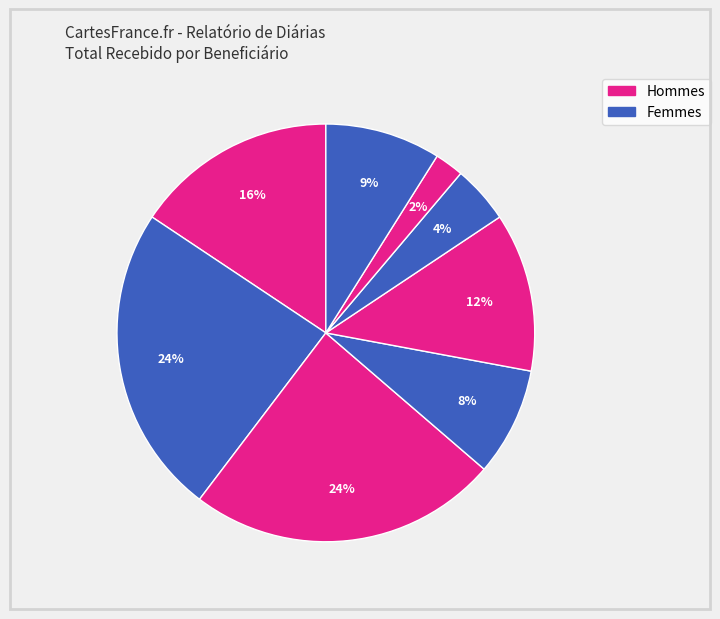

How many slices are in this pie chart?

8